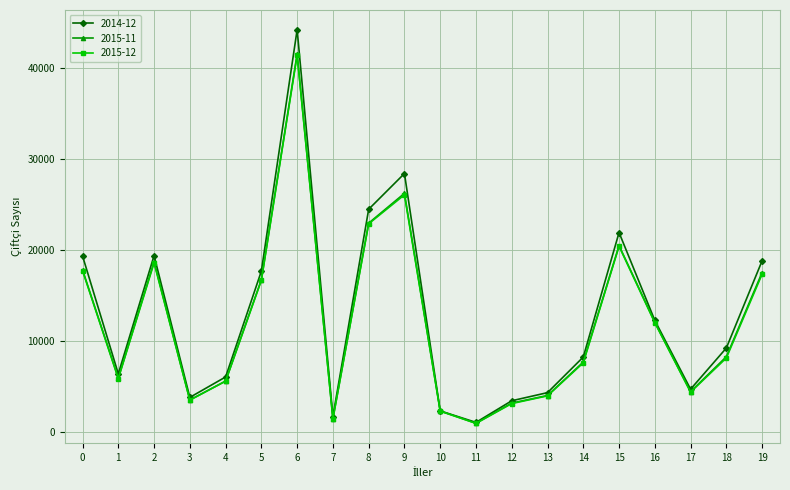

What is the greatest value displayed?

44150